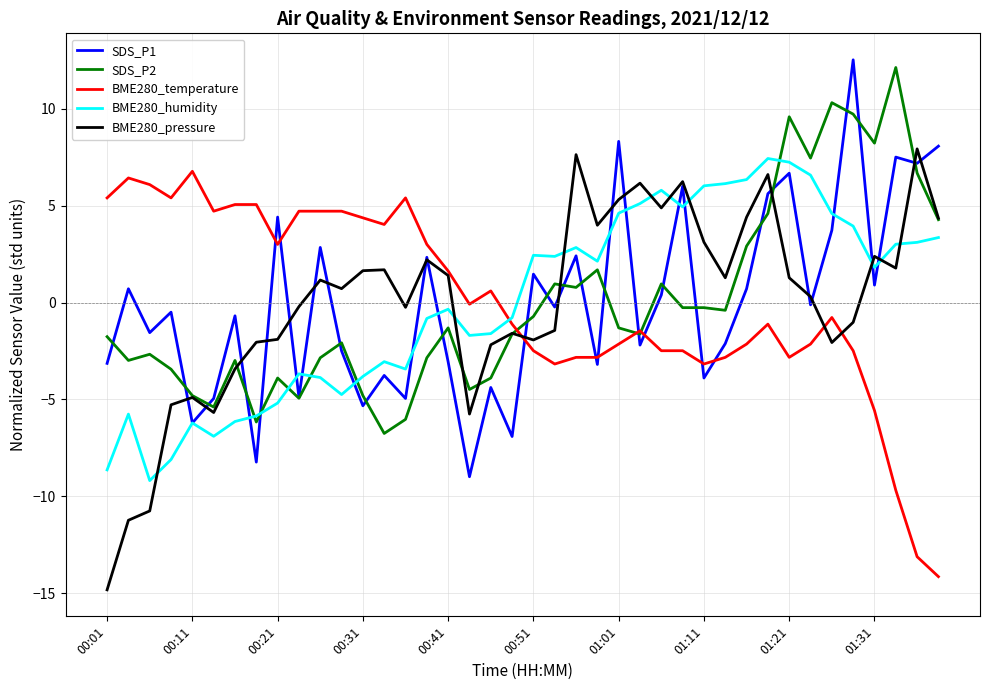

What are all the series names shown in the legend?

SDS_P1, SDS_P2, BME280_temperature, BME280_humidity, BME280_pressure